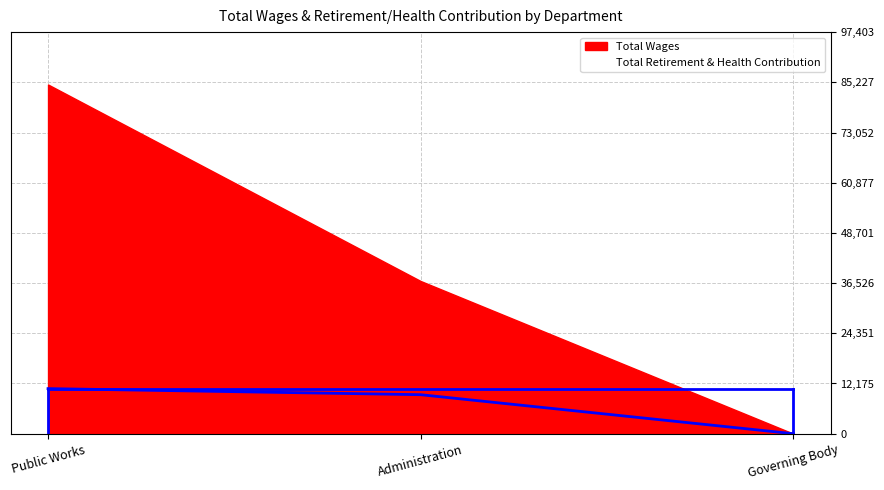

Which label corresponds to the largest value in the chart?

Public Works